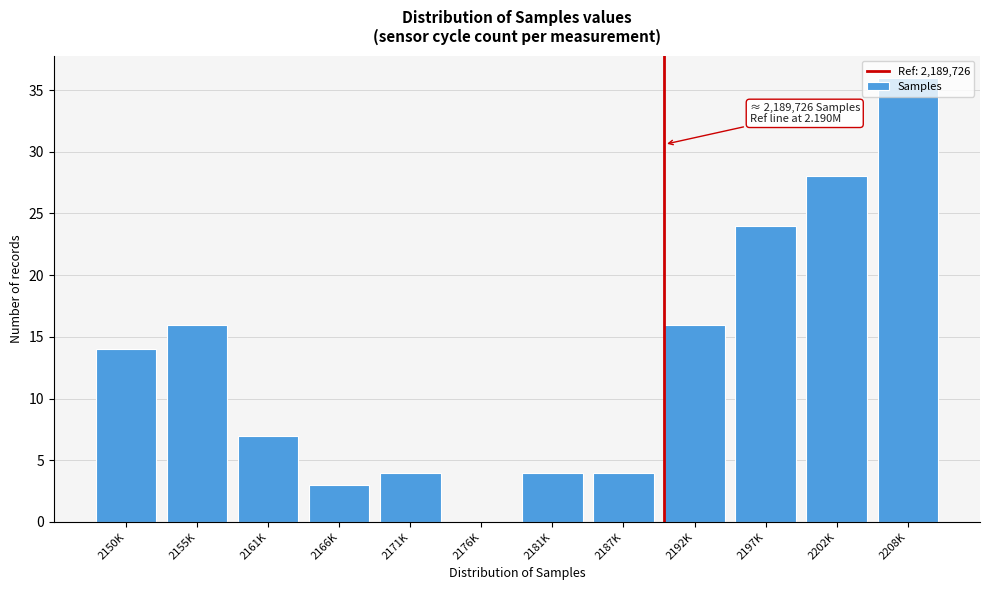

What is the sum of all values?

156